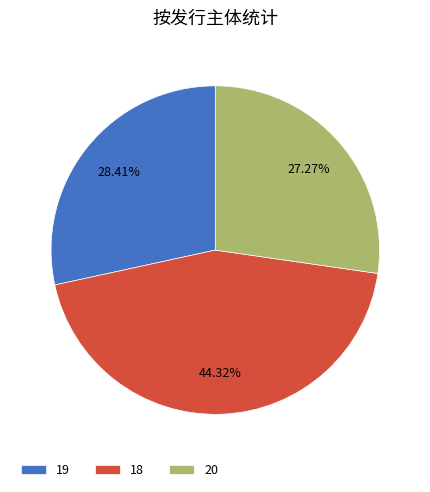

Does any single category account for the majority?

No